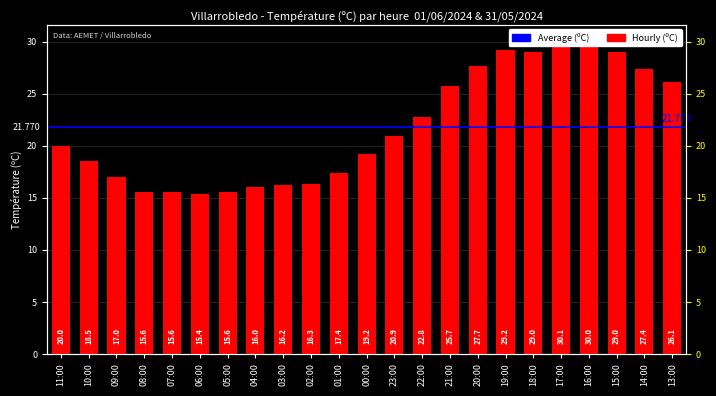

The chart shows a value of 16.2 at 03:00. True or false?

True